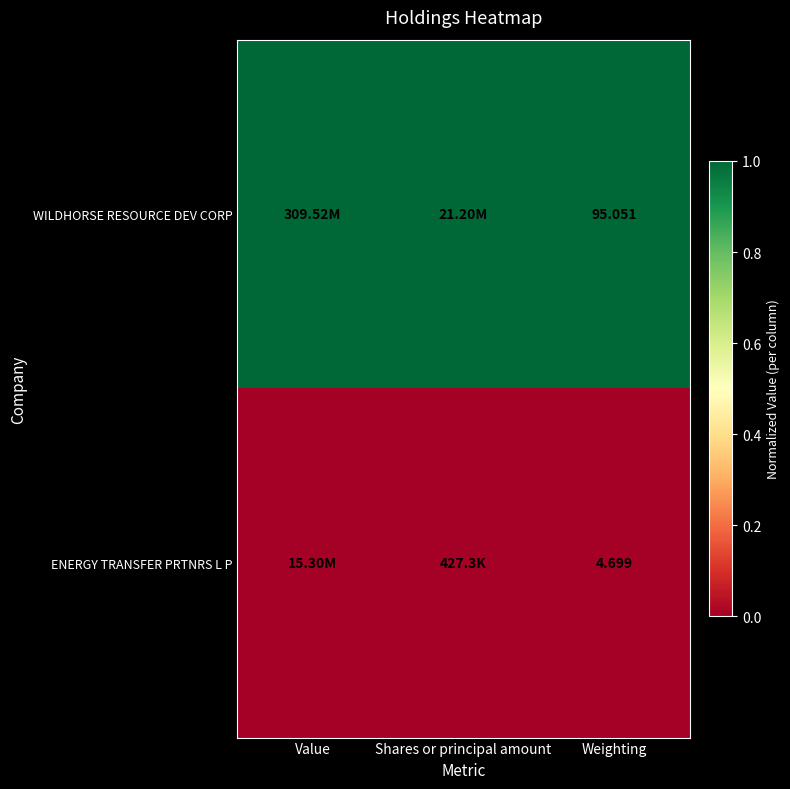

List the series in order of their peak value, highest first.

WILDHORSE RESOURCE DEV CORP, ENERGY TRANSFER PRTNRS L P